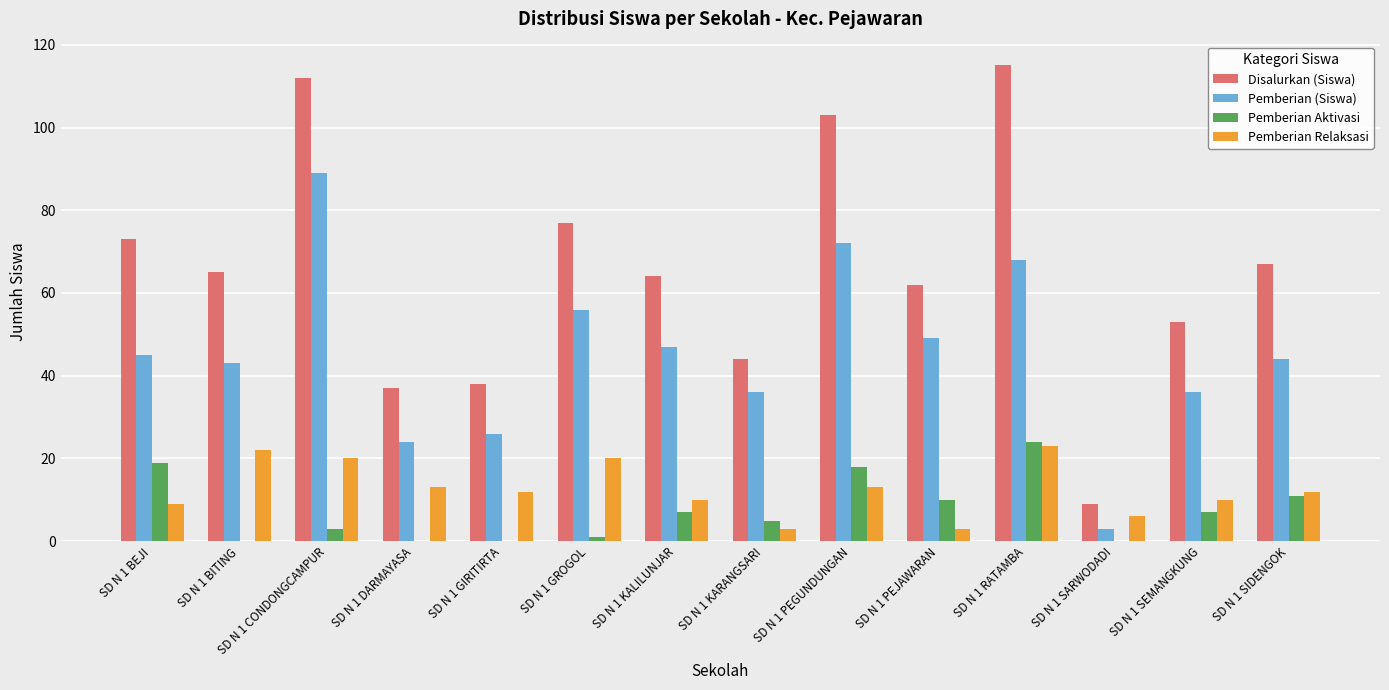

Which series has the largest total across all categories?

Disalurkan (Siswa)